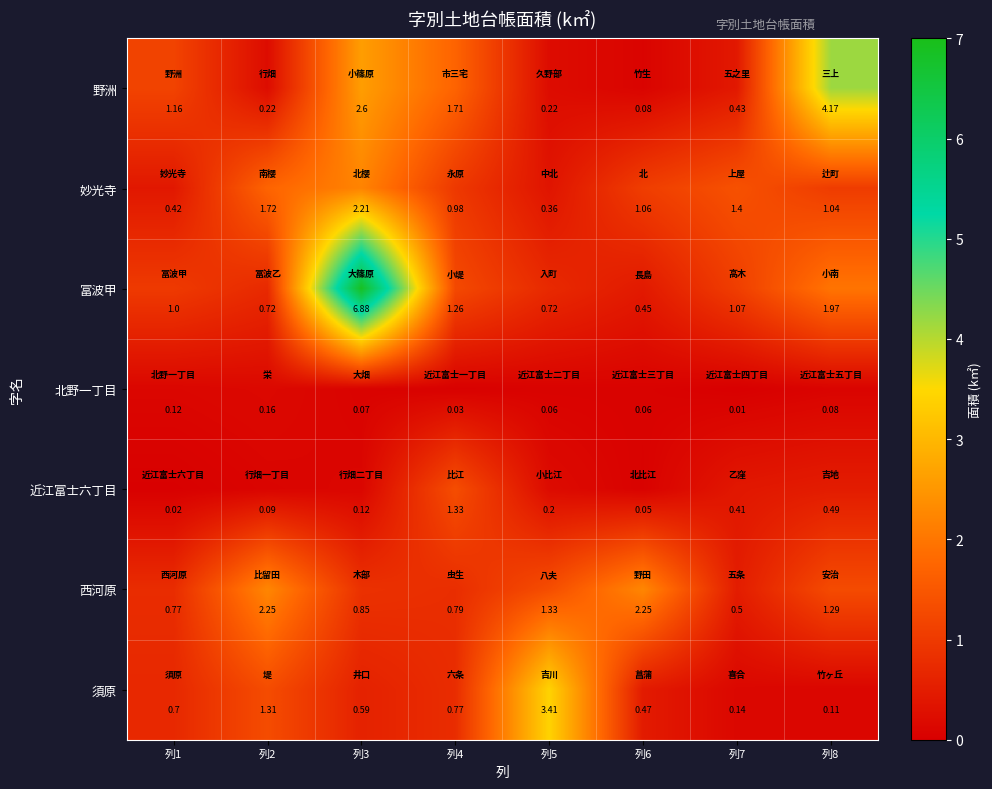

Which series has the largest range (max minus min)?

冨波甲